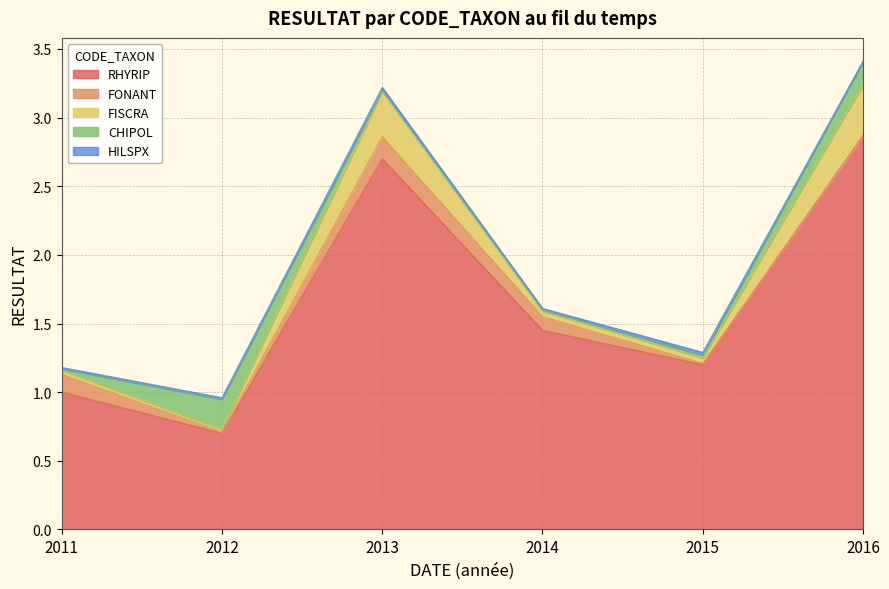

Between 2012 and 2014, which is larger?

2014